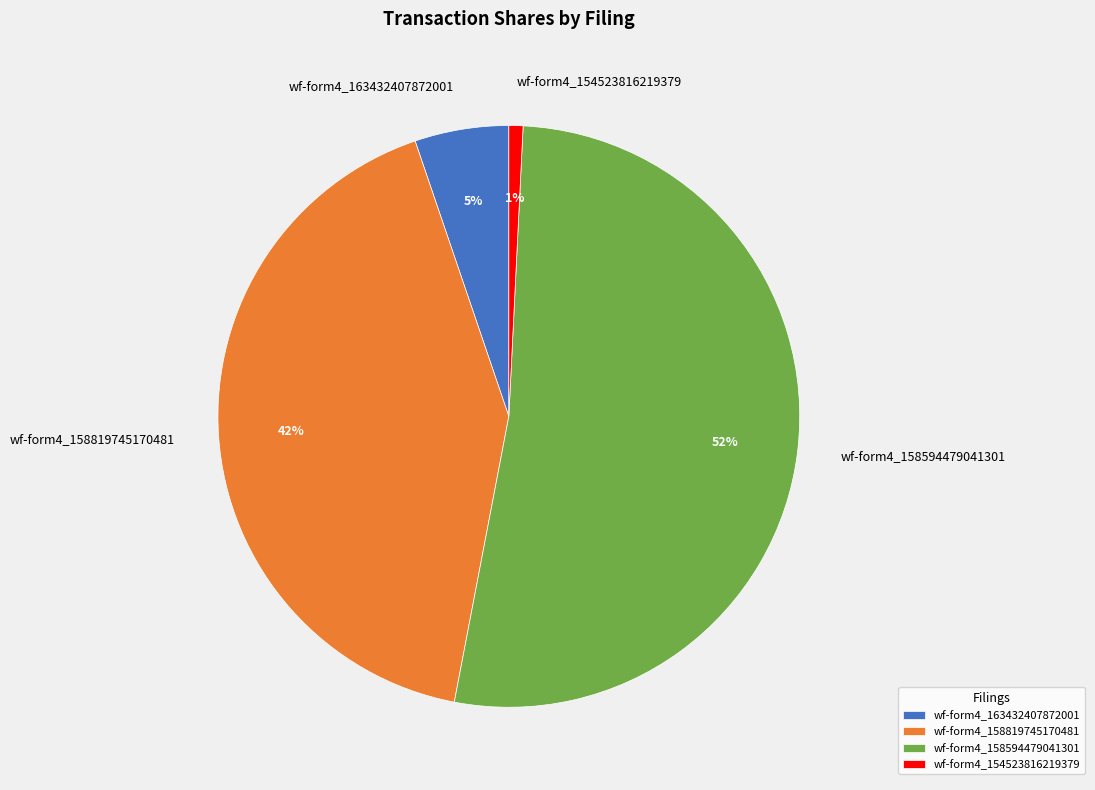

Between wf-form4_158819745170481 and wf-form4_154523816219379, which is larger?

wf-form4_158819745170481